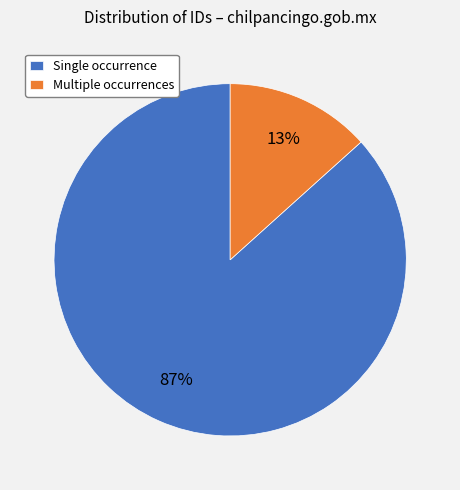

Which has a higher value, Multiple occurrences or Single occurrence?

Single occurrence